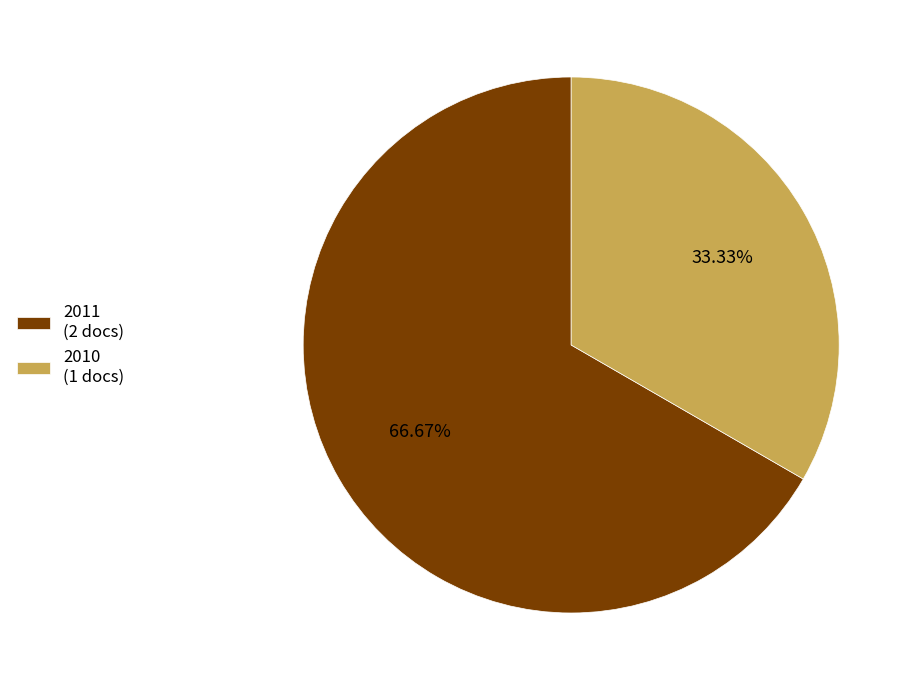

Rank the categories by value from highest to lowest.

2011 (2 docs), 2010 (1 docs)